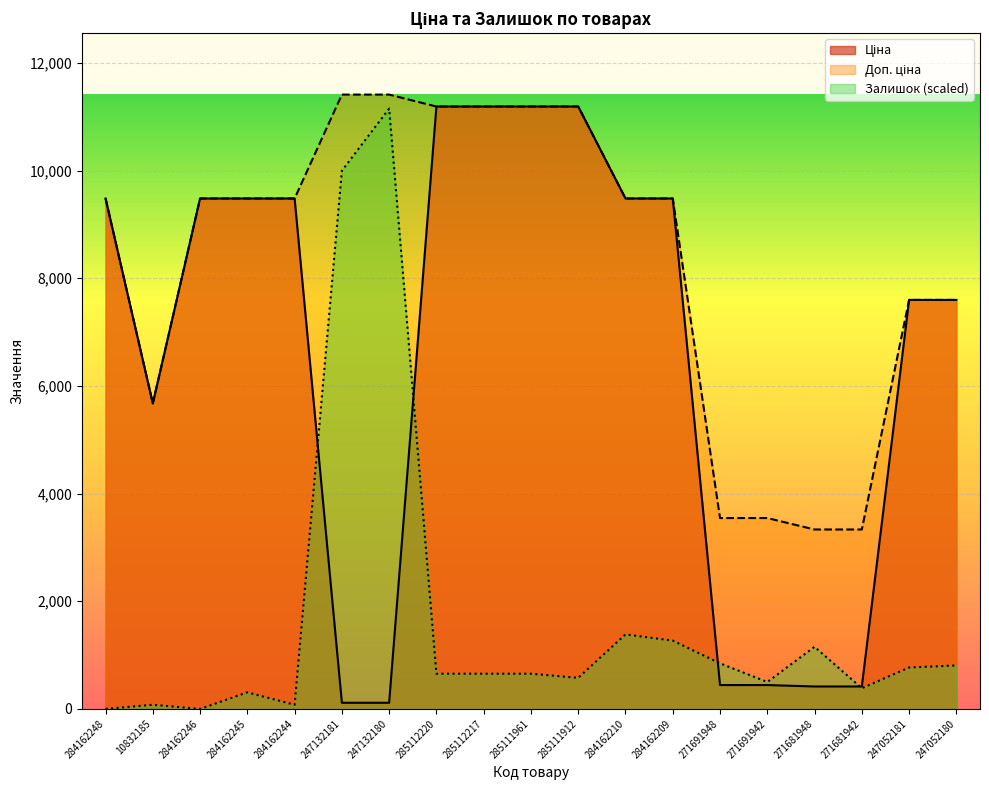

What is the total value across all series at 285111961?

23029.9